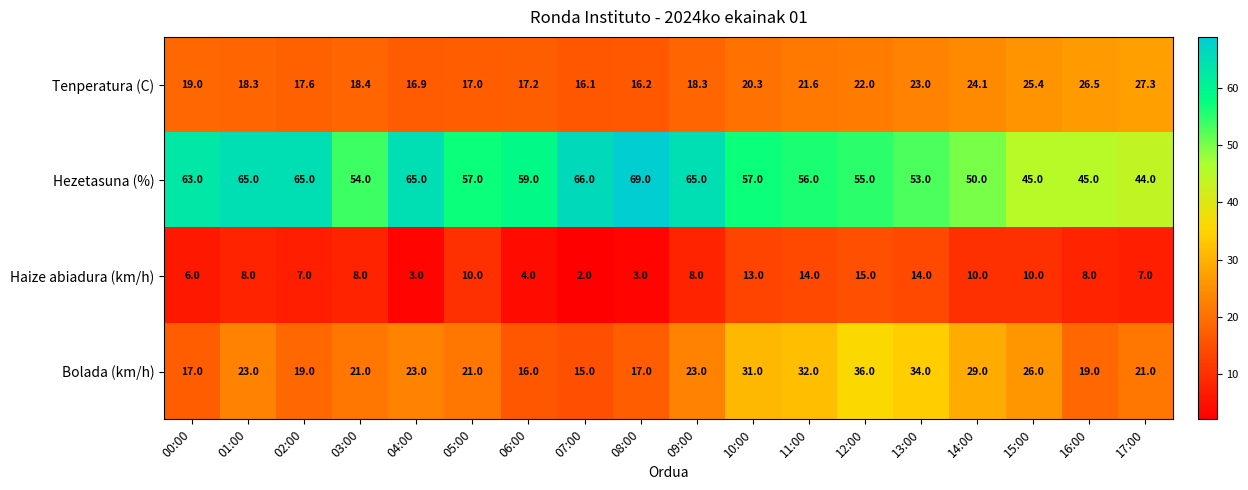

Rank the series at 08:00 from lowest to highest value.

Haize abiadura (km/h), Tenperatura (C), Bolada (km/h), Hezetasuna (%)